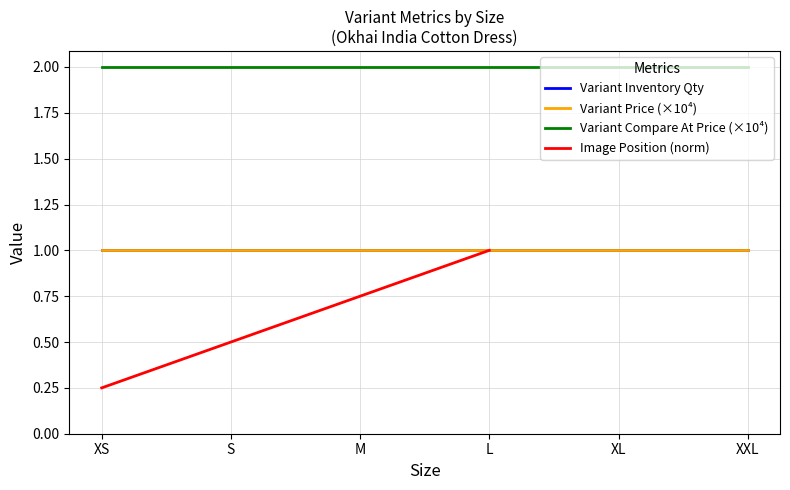

What are all the series names shown in the legend?

Variant Inventory Qty, Variant Price (×10⁴), Variant Compare At Price (×10⁴), Image Position (norm)